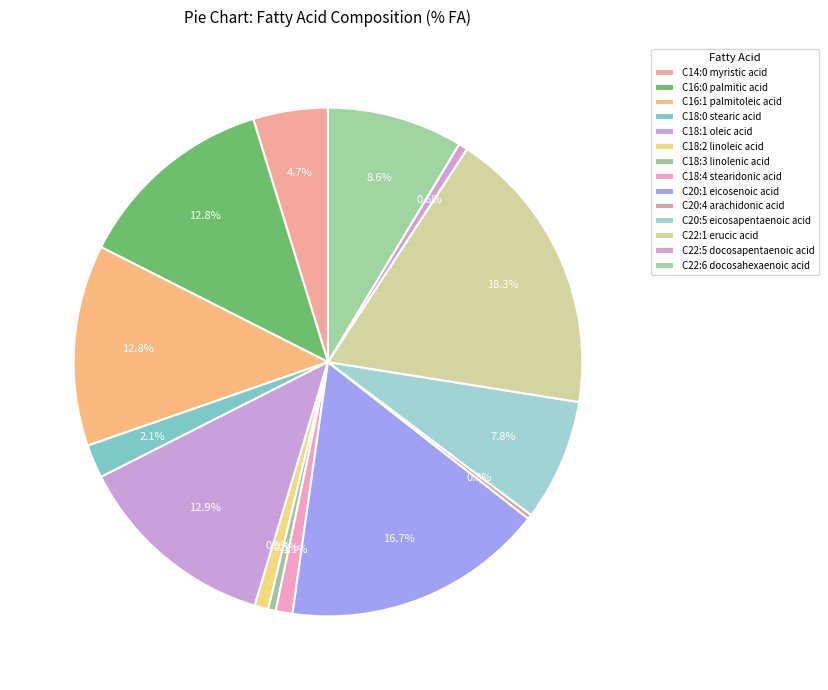

How many segments does this pie chart have?

14